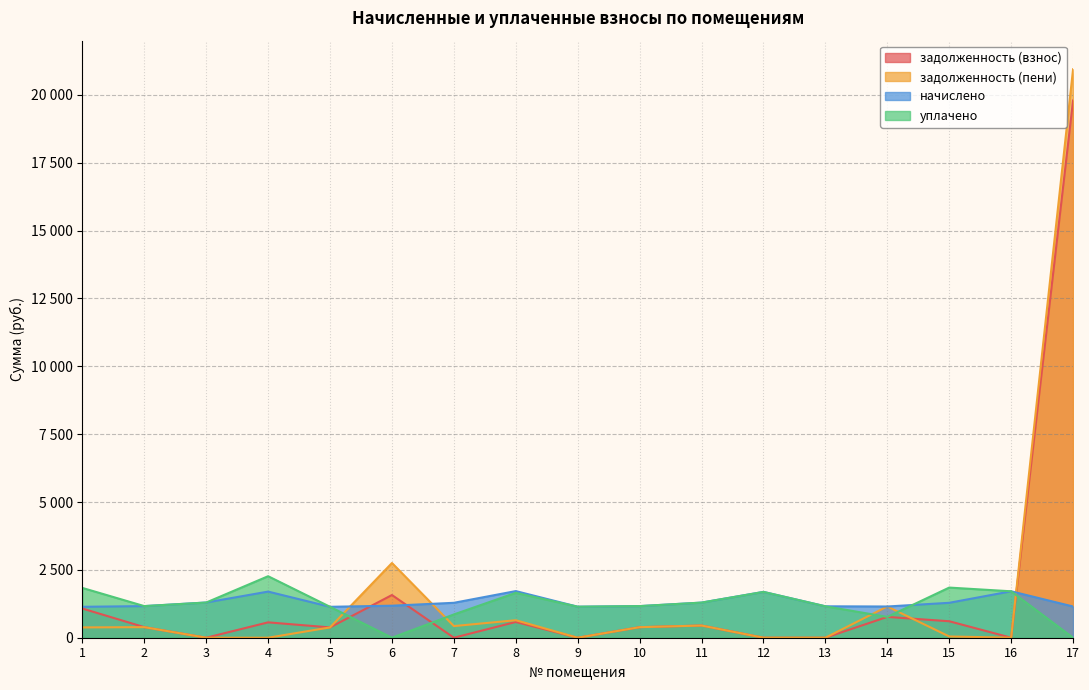

Is it true that задолженность (взнос) equals 19796.4 at 17?

True